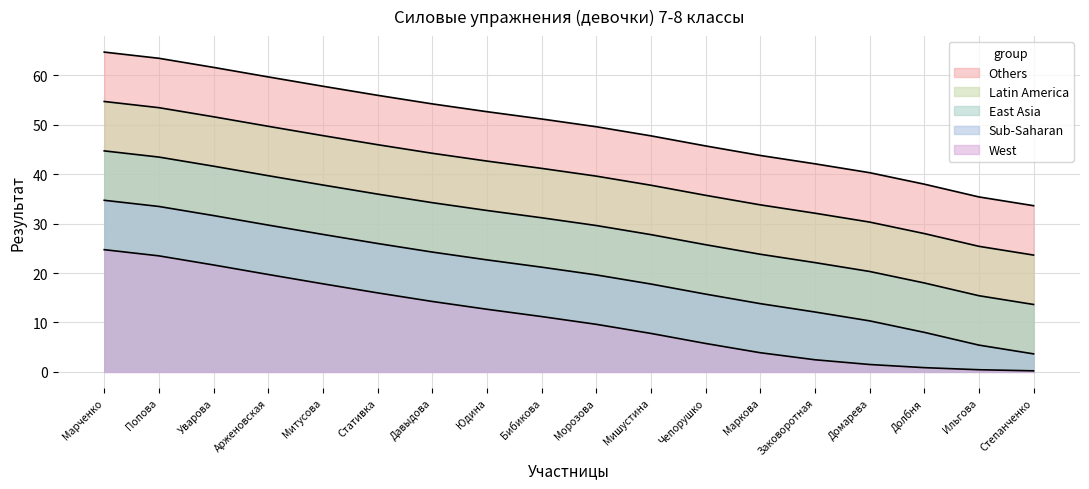

Rank the categories by value from highest to lowest.

Марченко, Попова, Уварова, Арженовская, Митусова, Стативка, Давыдова, Юдина, Бибикова, Морозова, Мишустина, Чепорушко, Маркова, Заковоротная, Домарева, Долбня, Ильгова, Степанченко